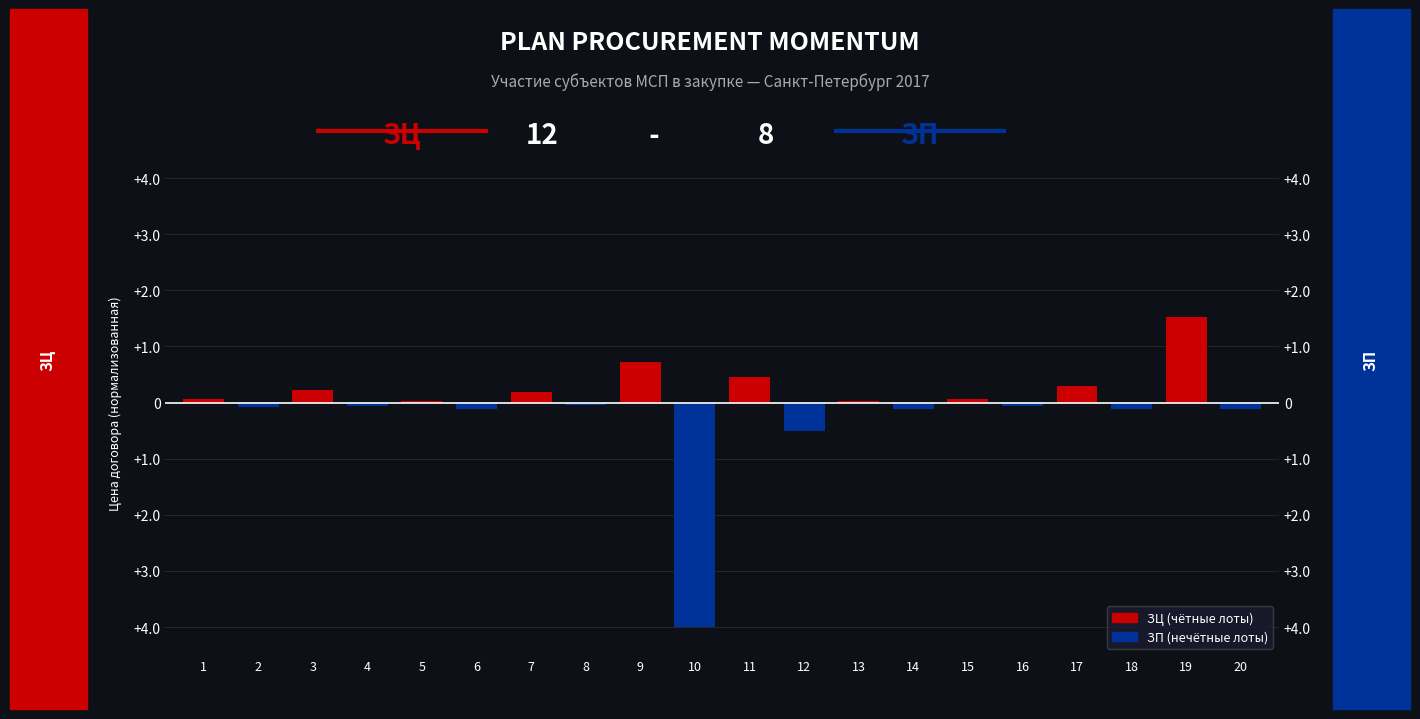

Reading left to right, what are all the values shown in this chart?

ЗЦ (единственный поставщик): 1=0.1	2=0.0	3=0.2	4=0.0	5=0.0	6=0.0	7=0.2	8=0.0	9=0.7	10=0.0	11=0.4	12=0.0	13=0.0	14=0.0	15=0.1	16=0.0	17=0.3	18=0.0	19=1.5	20=0.0
ЗП (запрос предложений): 1=0.0	2=-0.1	3=0.0	4=-0.1	5=0.0	6=-0.1	7=0.0	8=-0.0	9=0.0	10=-4.0	11=0.0	12=-0.5	13=0.0	14=-0.1	15=0.0	16=-0.1	17=0.0	18=-0.1	19=0.0	20=-0.1